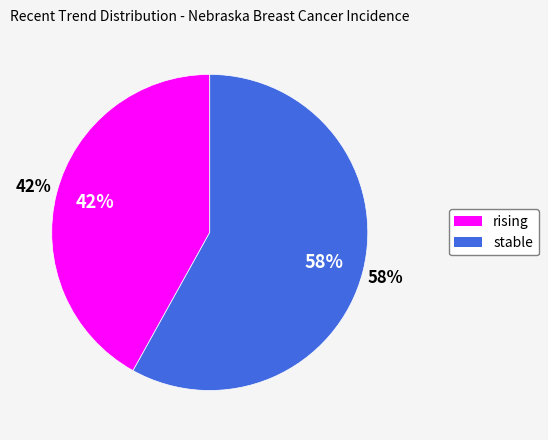

To the nearest percent, what is the difference between the stable and rising slice percentages?

16%